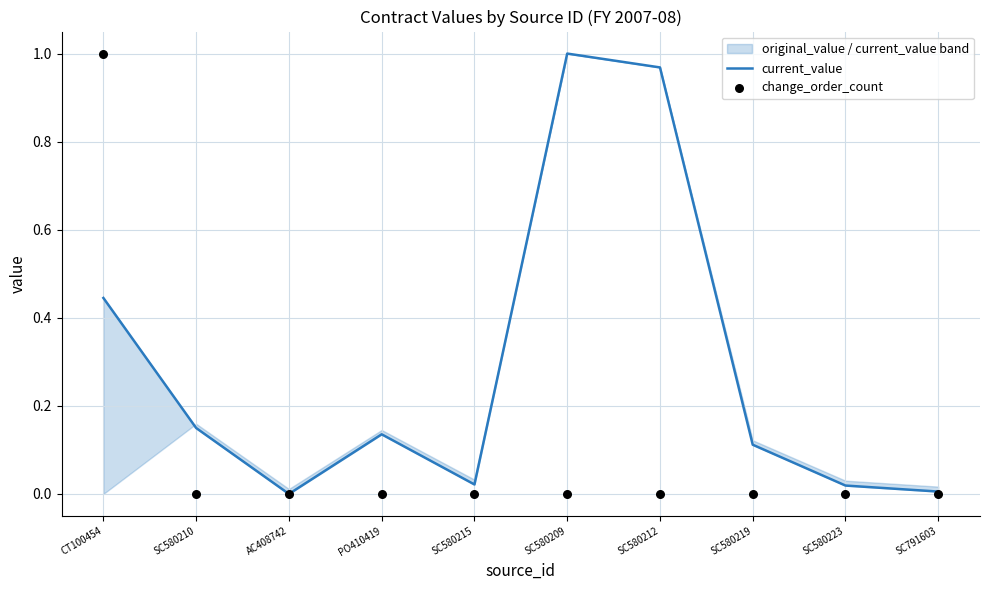

At how many categories does at least one series exceed 0?

9